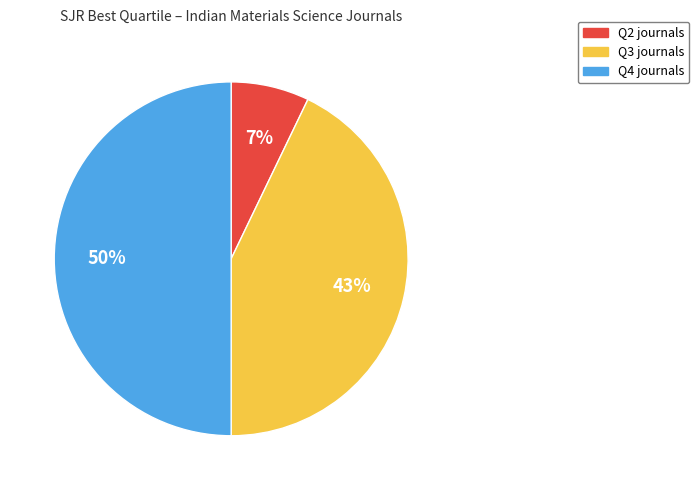

Do Q4 and Q3 together represent more than half of the pie?

Yes